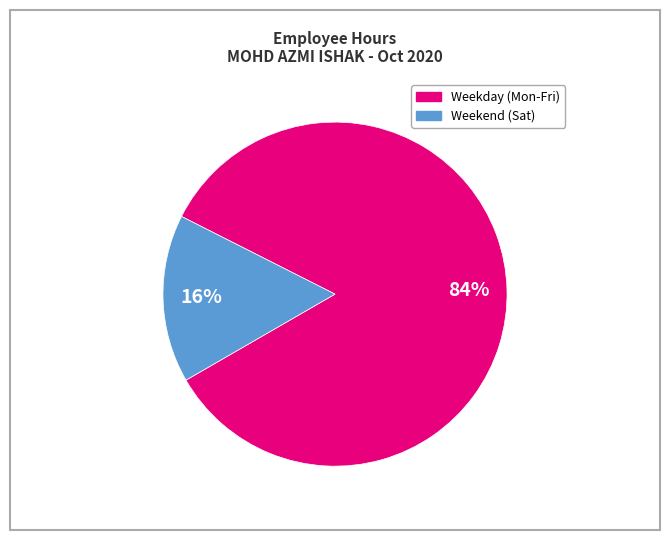

Is there a majority slice in this chart?

Yes